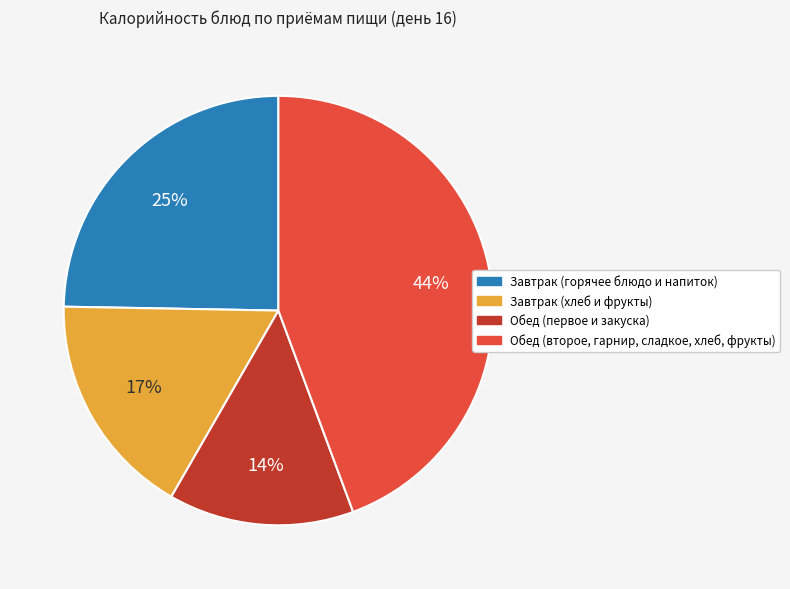

How many segments does this pie chart have?

4